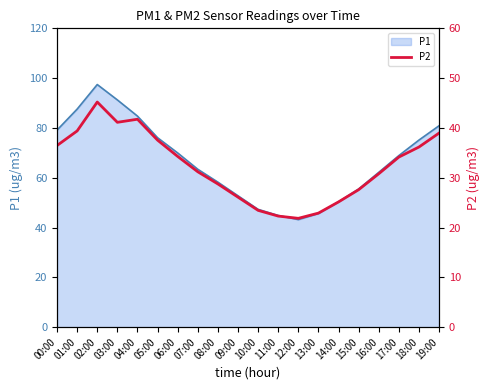

Between 16:00 and 11:00, which is larger?

16:00